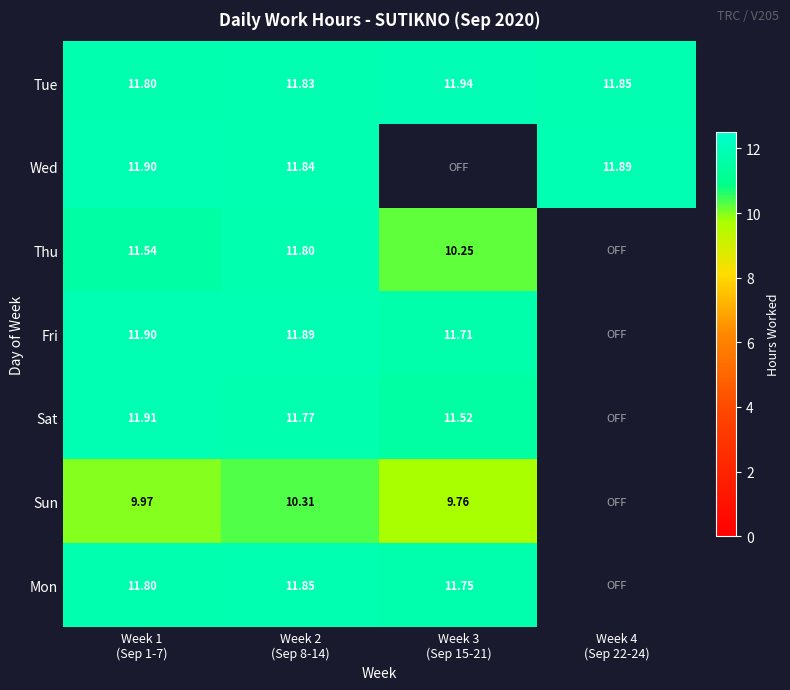

List the labels in order of Thu value, smallest first.

Week 3 (Sep 15-21), Week 1 (Sep 1-7), Week 2 (Sep 8-14), Week 4 (Sep 22-24)